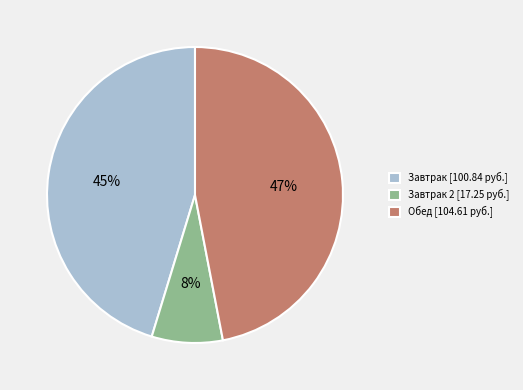

Which slice is the largest?

Обед [104.61 руб.]